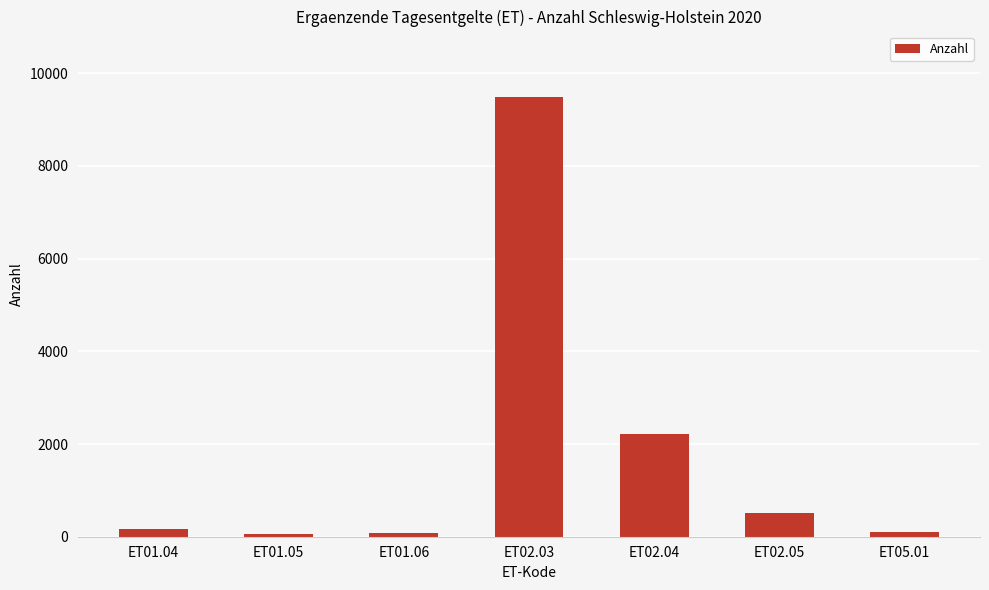

Are the bars grouped side by side (vs. stacked)?

No